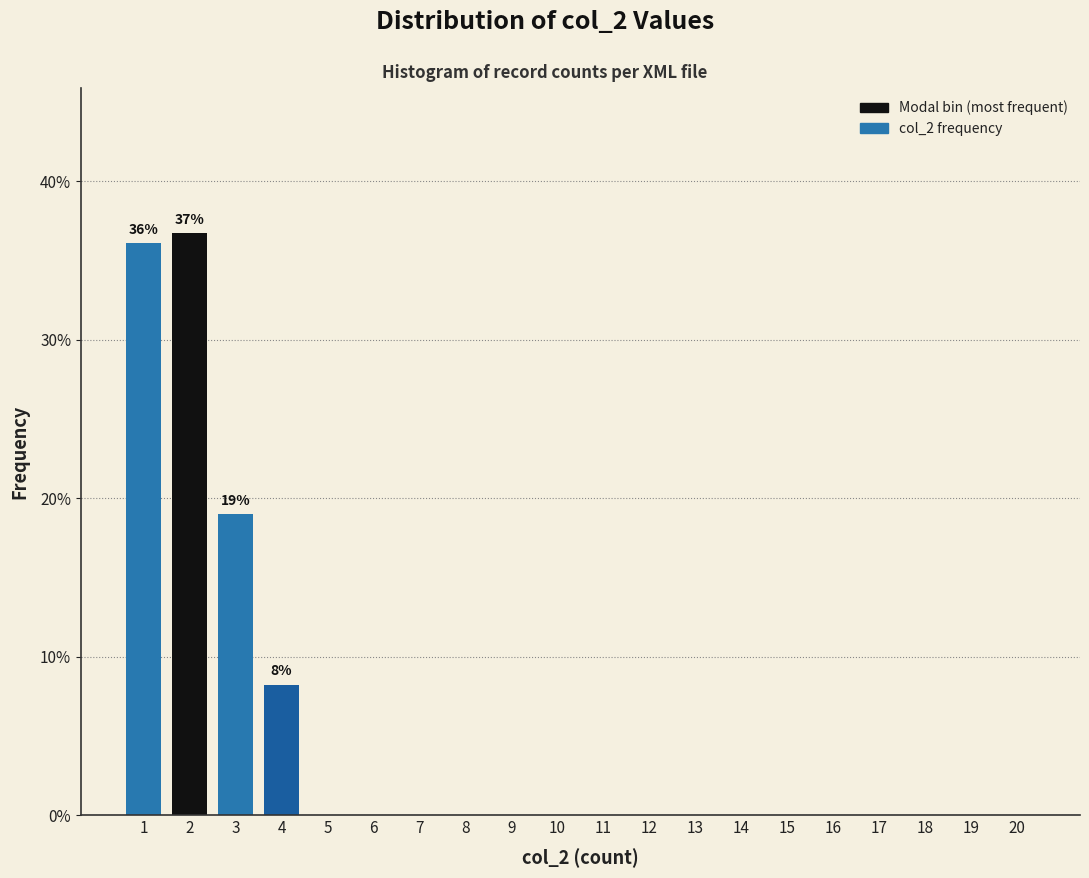

Reading left to right, extract all data points from this chart.

1=36.1	2=36.7	3=19.0	4=8.2	5=0.0	6=0.0	7=0.0	8=0.0	9=0.0	10=0.0	11=0.0	12=0.0	13=0.0	14=0.0	15=0.0	16=0.0	17=0.0	18=0.0	19=0.0	20=0.0